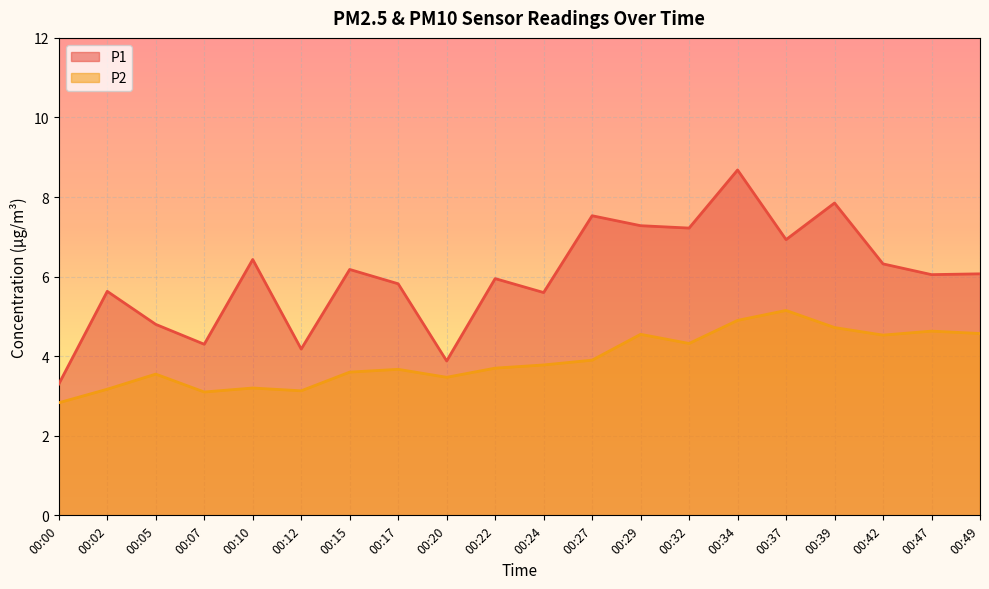

What is the total value across all series at 00:24?

9.4